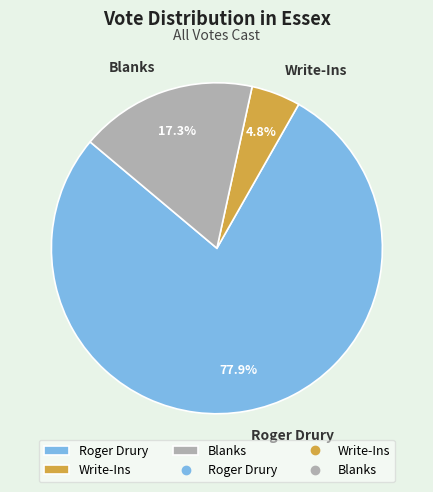

What percentage is the Roger Drury slice, to the nearest percent?

78%